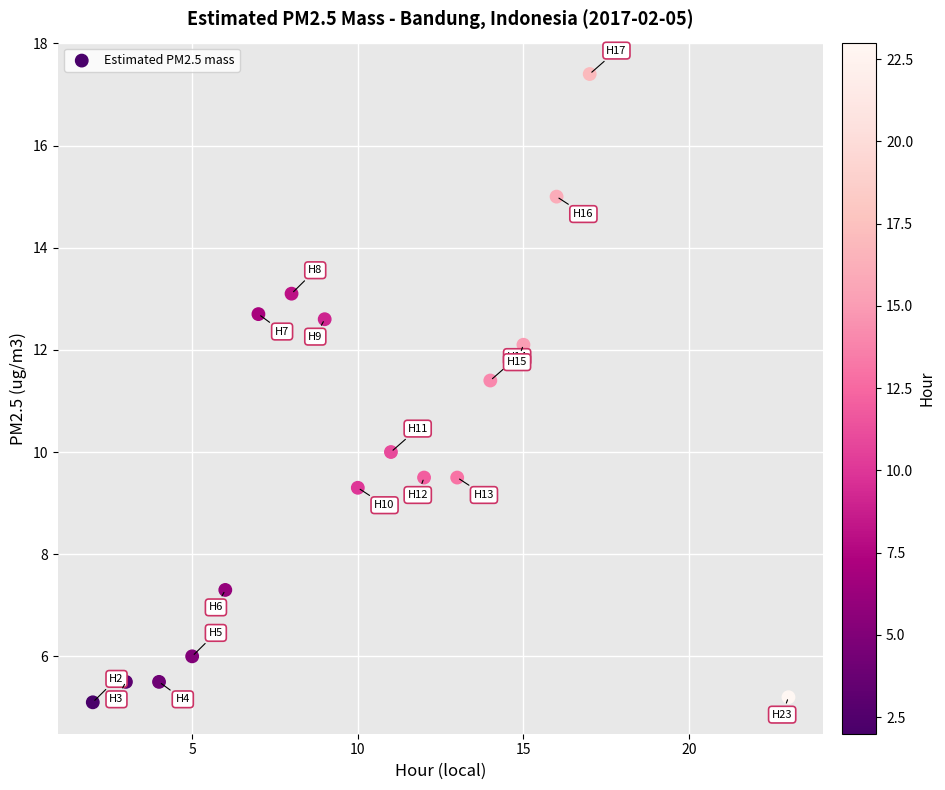

What Y value in the scatter plot is closest to 11?

11.4